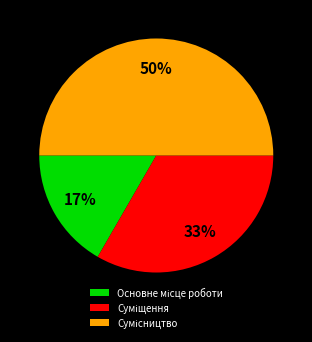

To the nearest percent, what is the average slice percentage?

33%